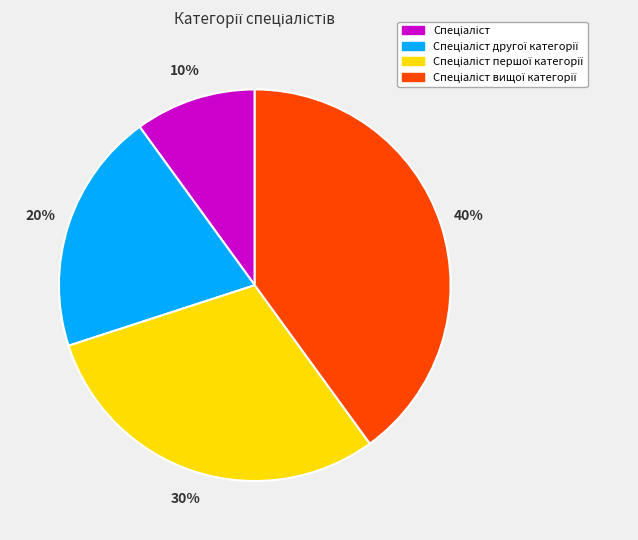

Is there a majority slice in this chart?

No